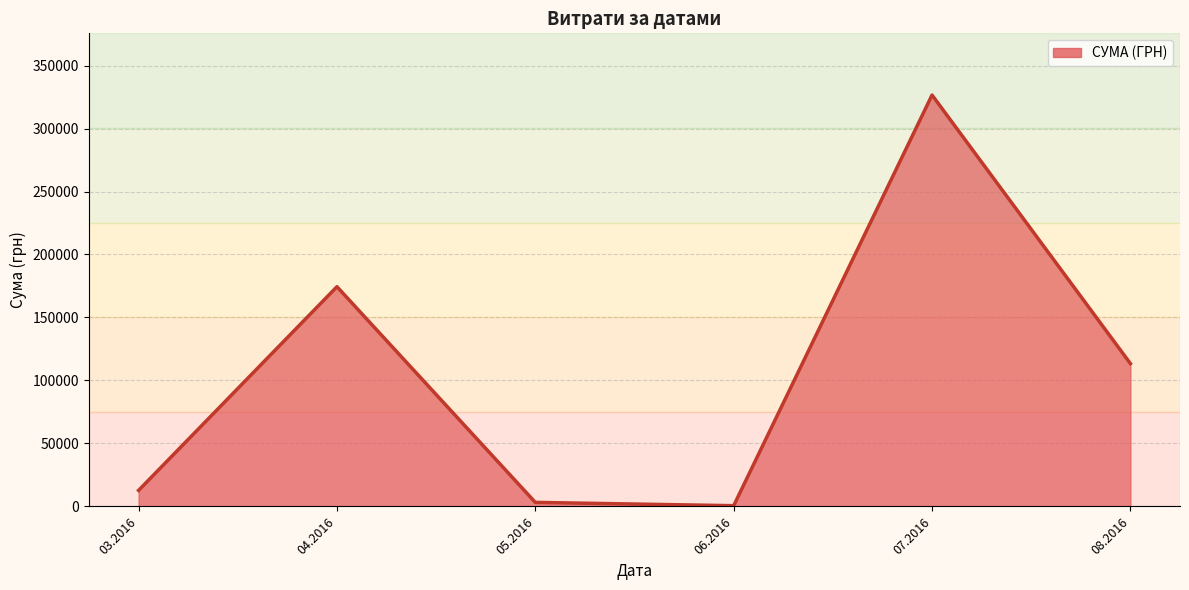

What is the difference between the maximum and minimum values?

325972.3